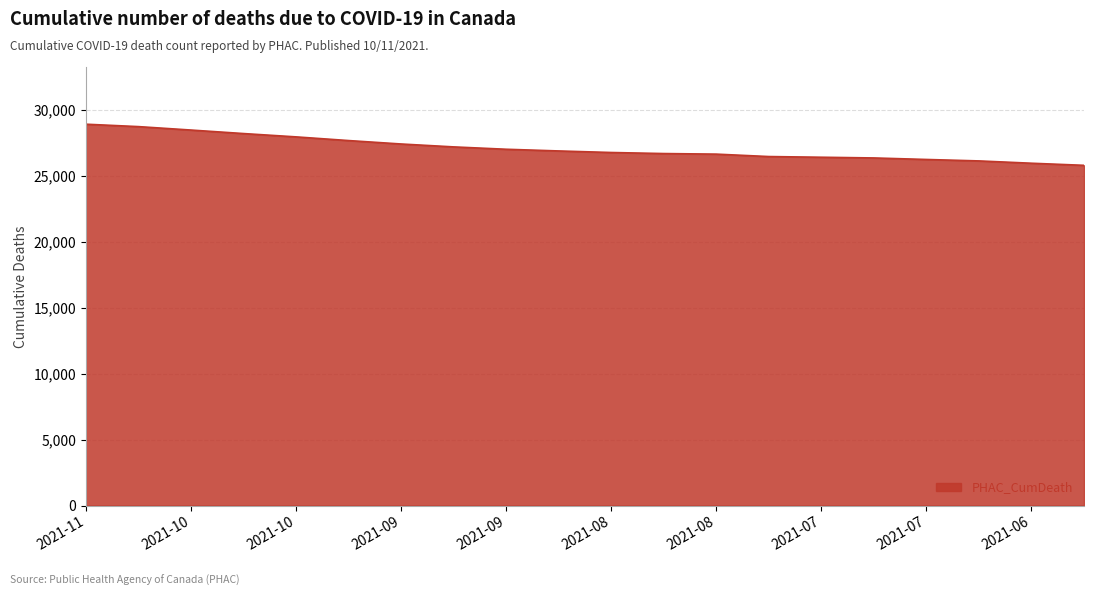

What is the maximum value shown in the chart?

28900